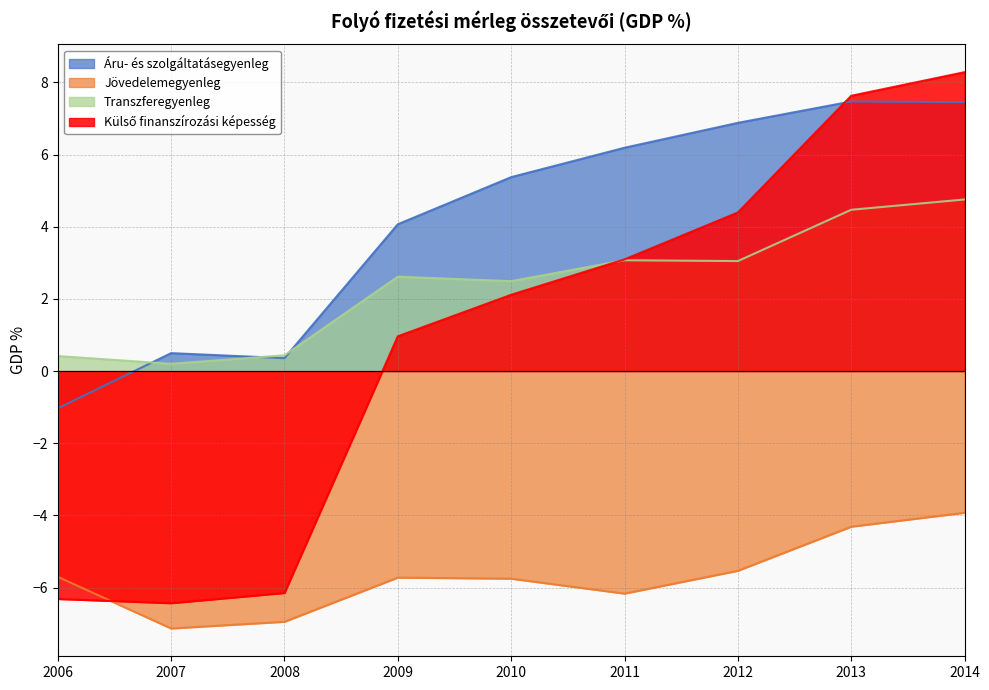

What is the smallest value displayed?

-7.1